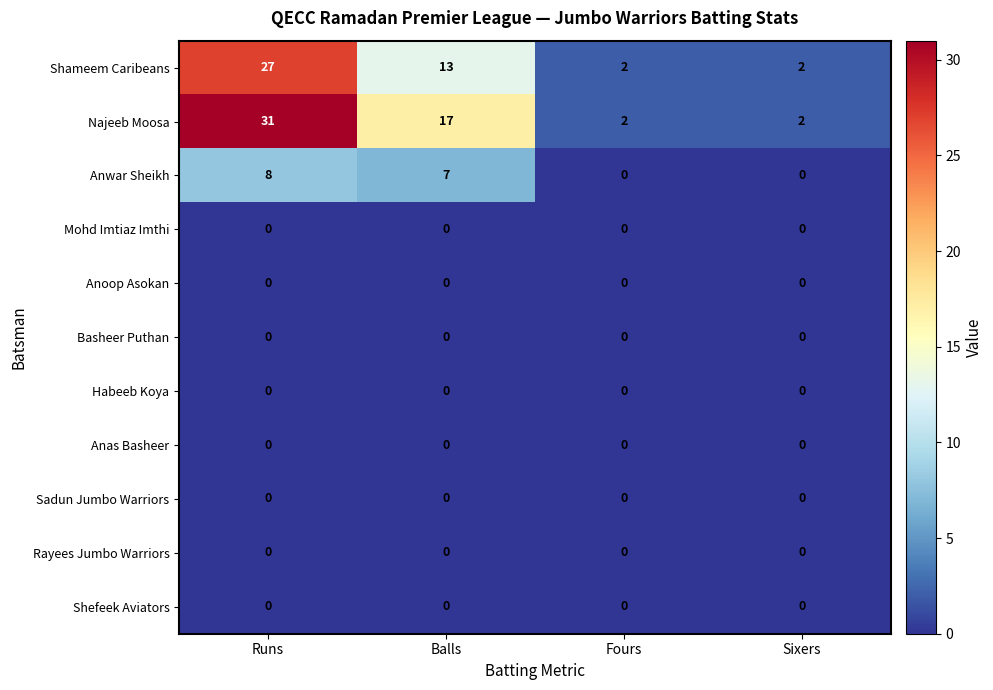

Count the number of categories in the chart.

4